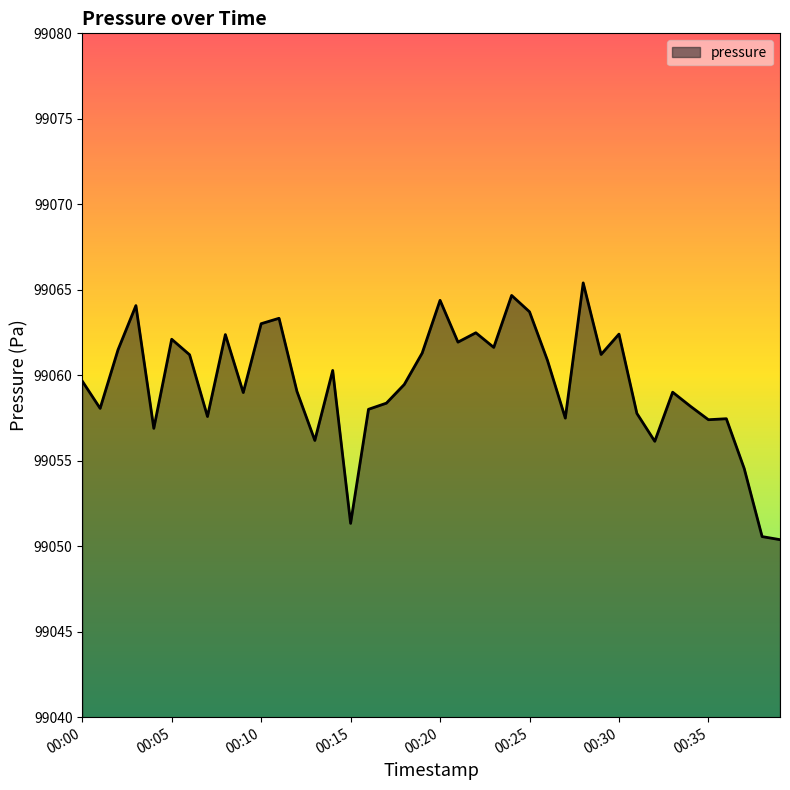

What is the greatest value displayed?

99065.4